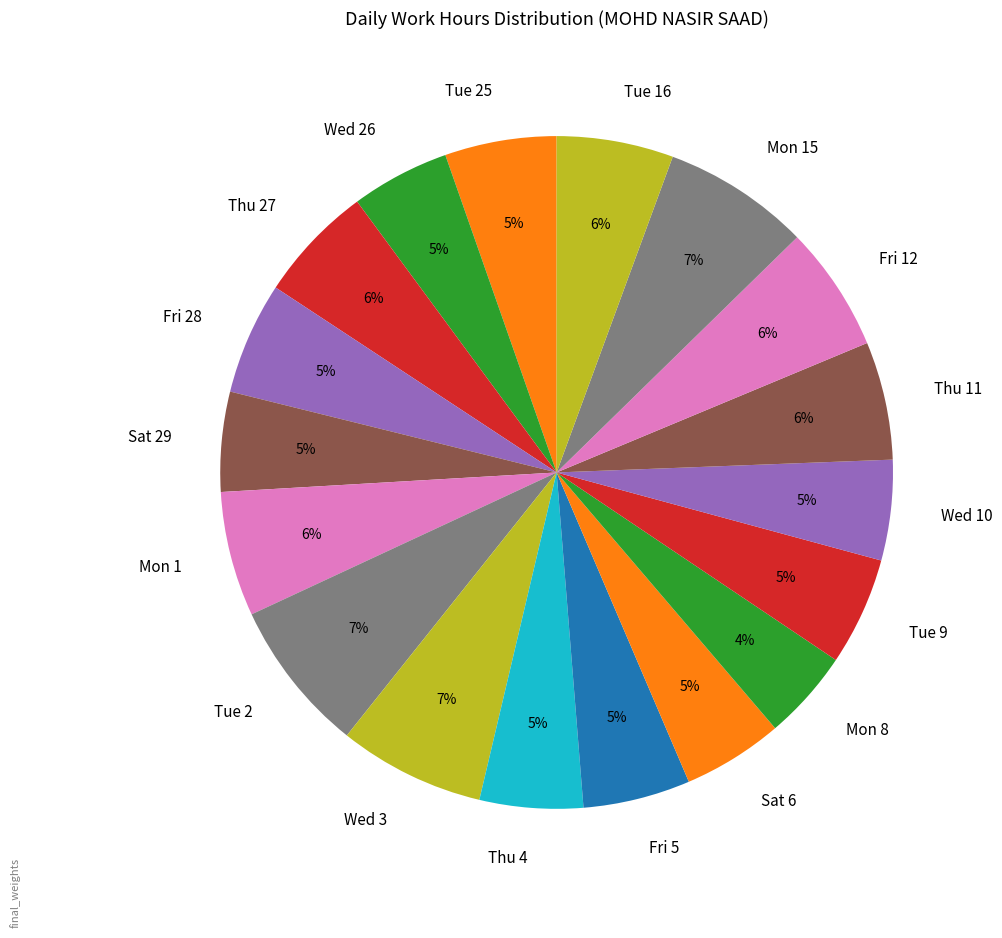

To the nearest percent, what is the difference between the Fri 12 and Tue 2 slice percentages?

1%